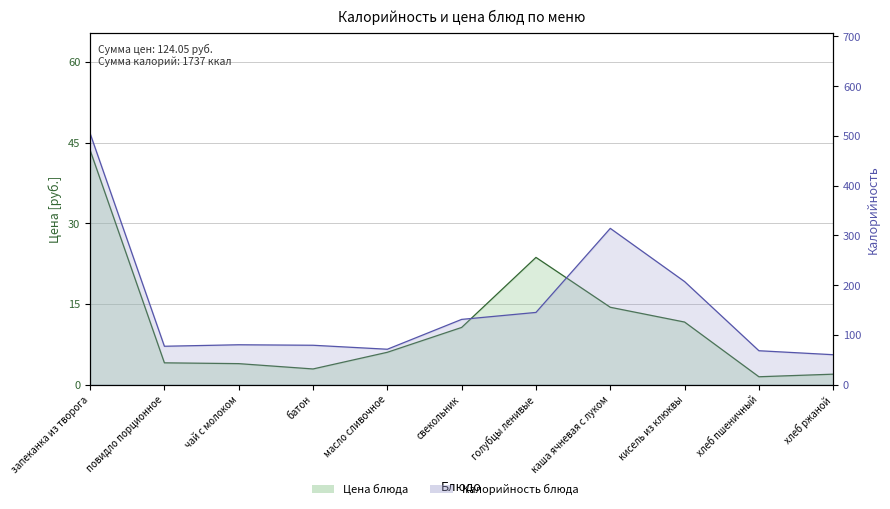

What is the value of the Калорийность point at the 11th from the left?

60.0